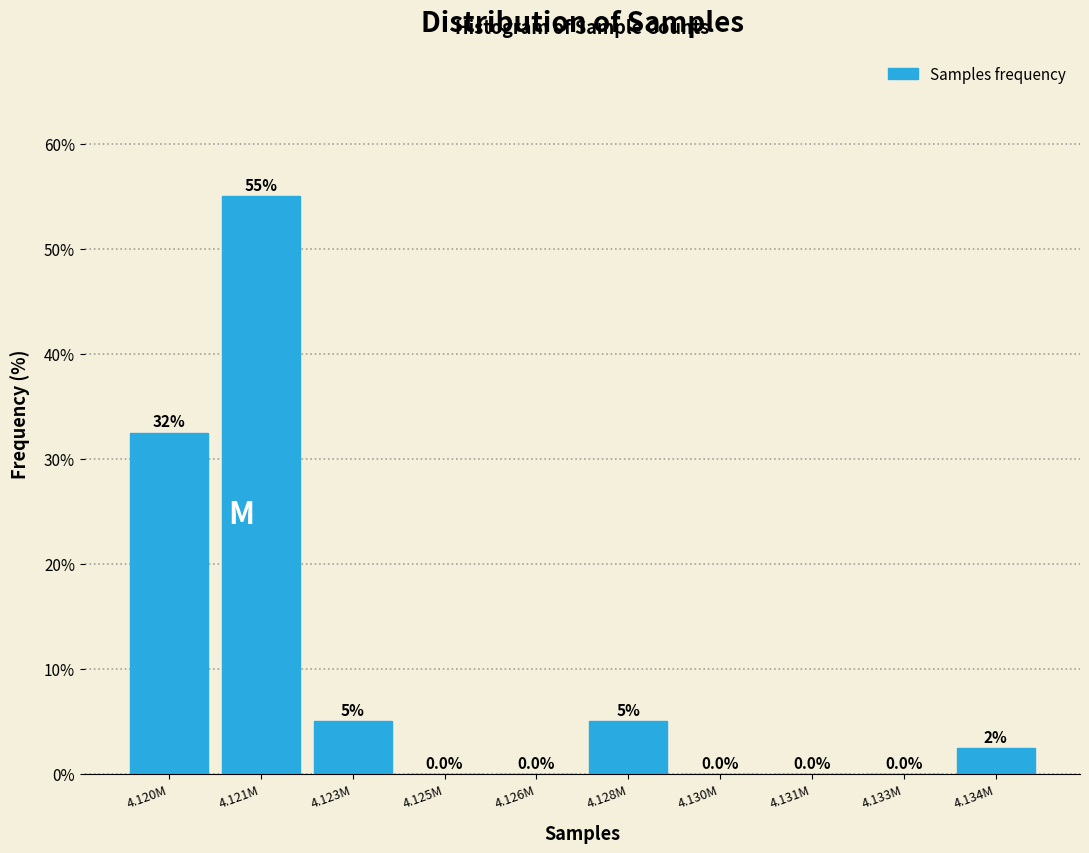

Reading right to left, extract all data points from this chart.

4.134M=2.5	4.133M=0.0	4.131M=0.0	4.130M=0.0	4.128M=5.0	4.126M=0.0	4.125M=0.0	4.123M=5.0	4.121M=55.0	4.120M=32.5